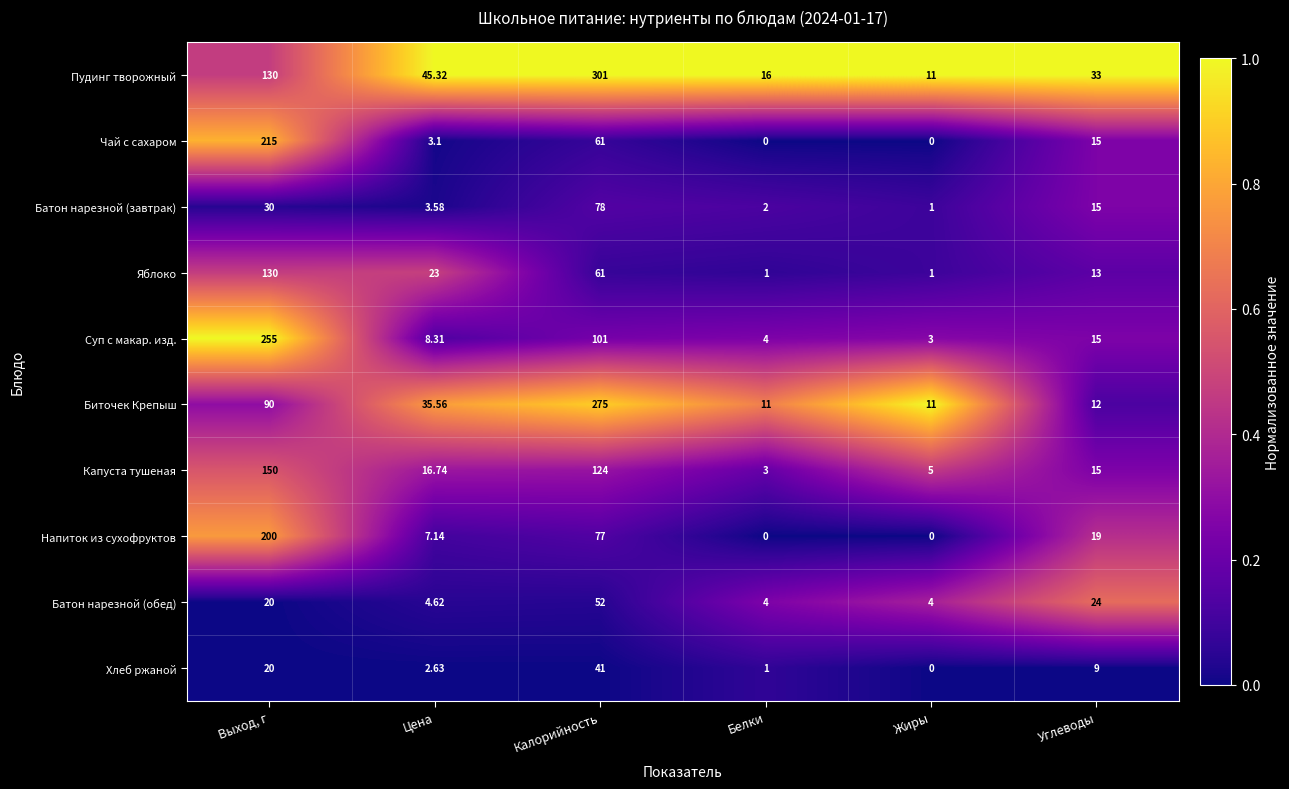

Is the value of Яблоко at Калорийность greater than the value of Капуста тушеная at Жиры?

Yes